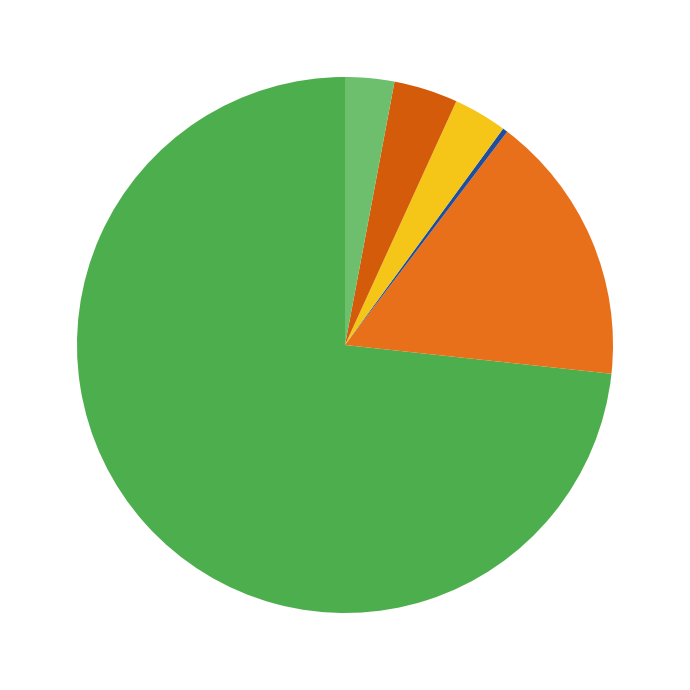

How many segments does this pie chart have?

6